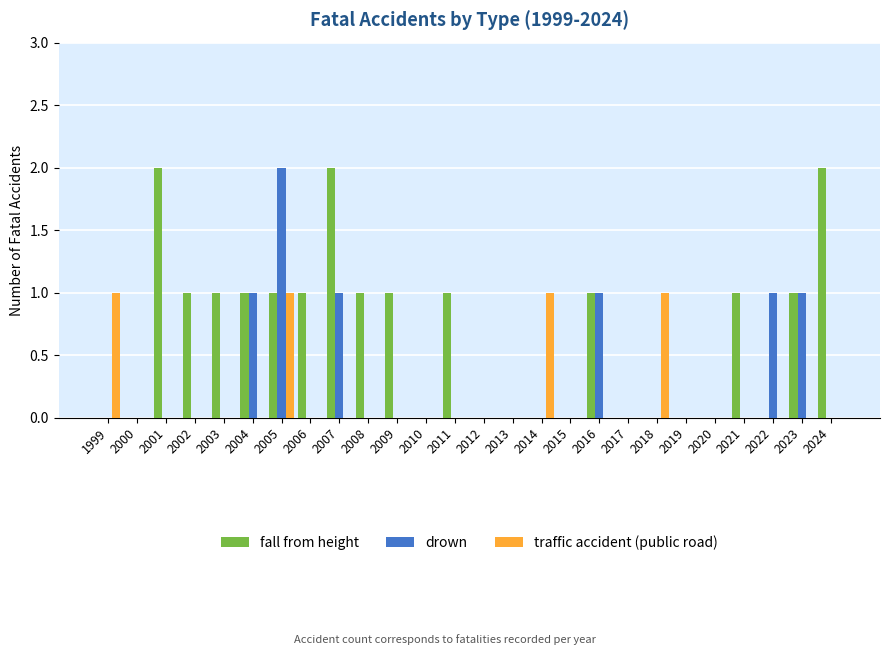

At which category is the sum across all series the highest?

2005